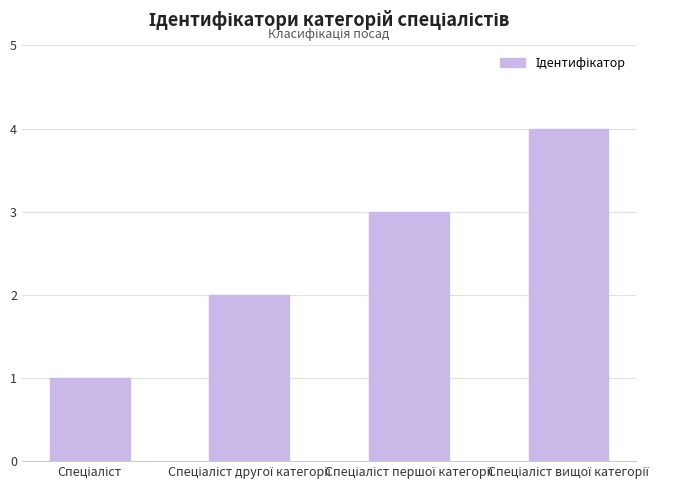

What is the maximum value shown in the chart?

4